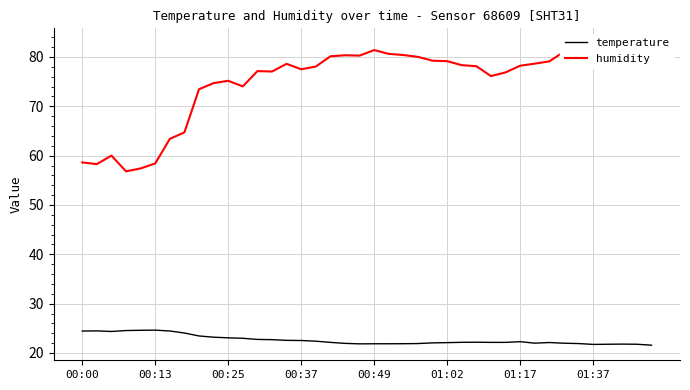

What are all the series names shown in the legend?

temperature, humidity